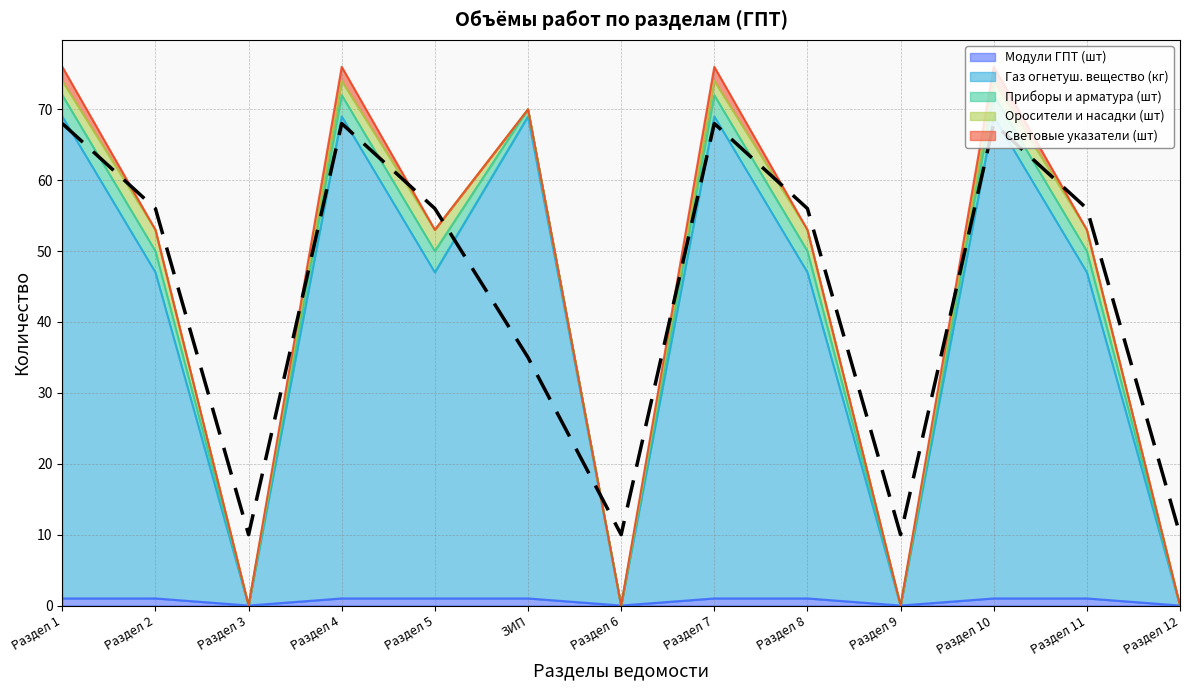

What is the change in value from Раздел 7 to Раздел 8?

-12